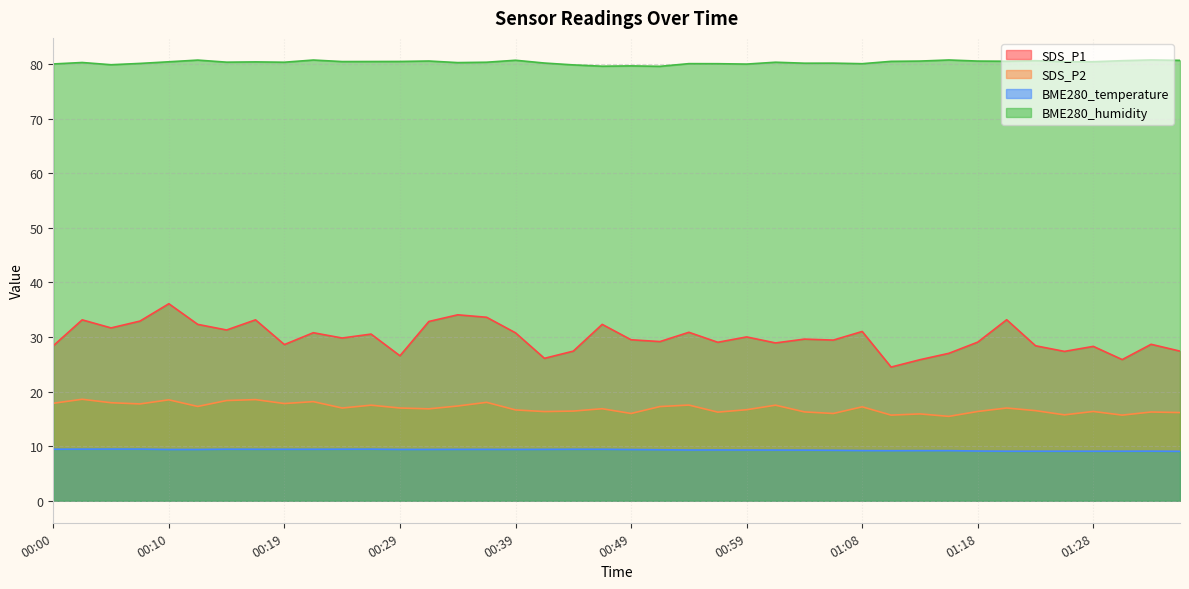

Where is SDS_P1 nearest to the value 30?

00:59